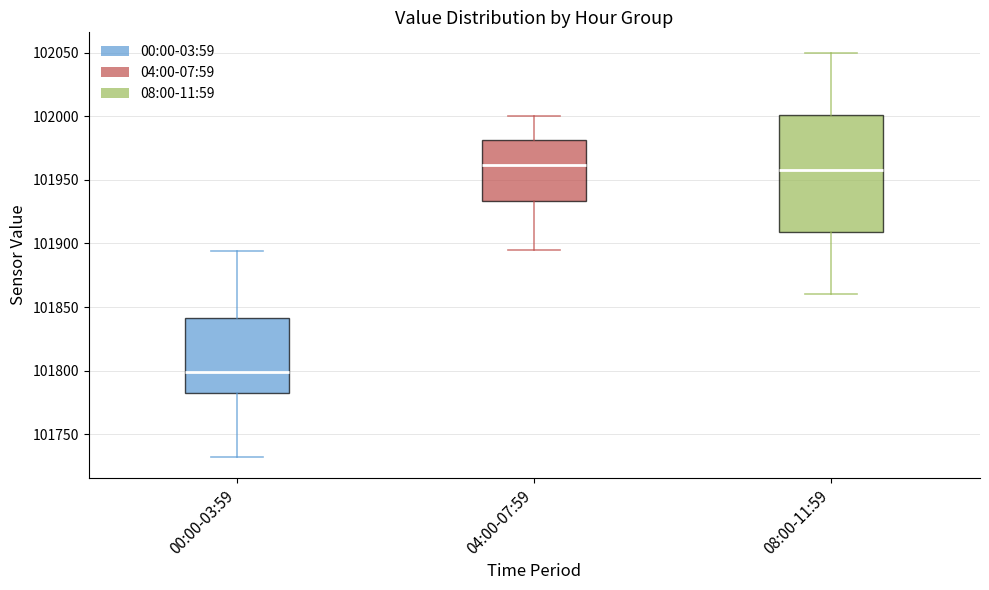

Where does the upper whisker of the box for 04:00-07:59 end on the y-axis? The values are not printed on the chart, so give them approximately, as read against the axis.

102000